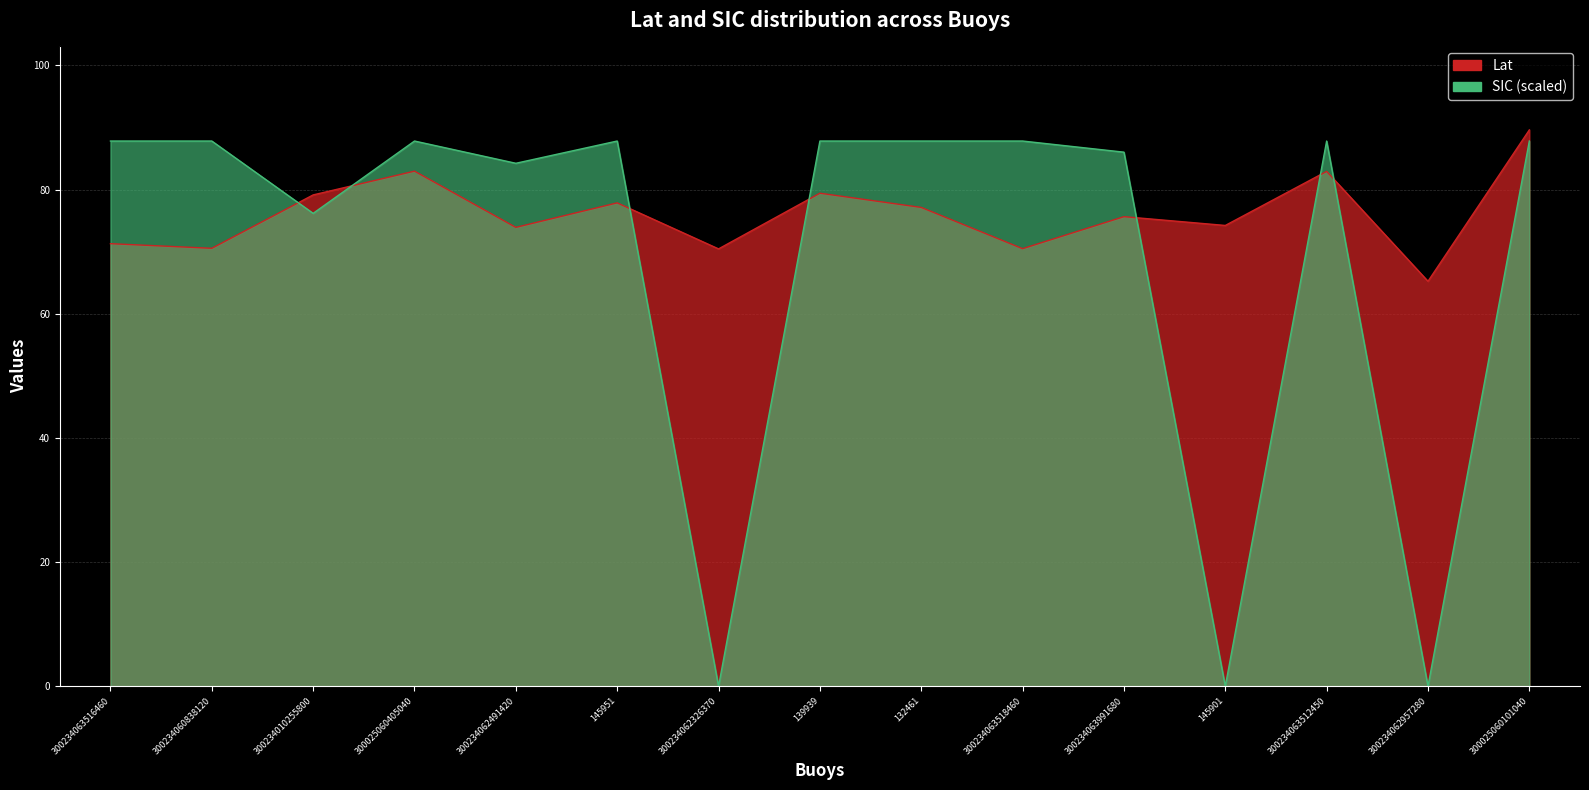

What are all the series names shown in the legend?

Lat, SIC